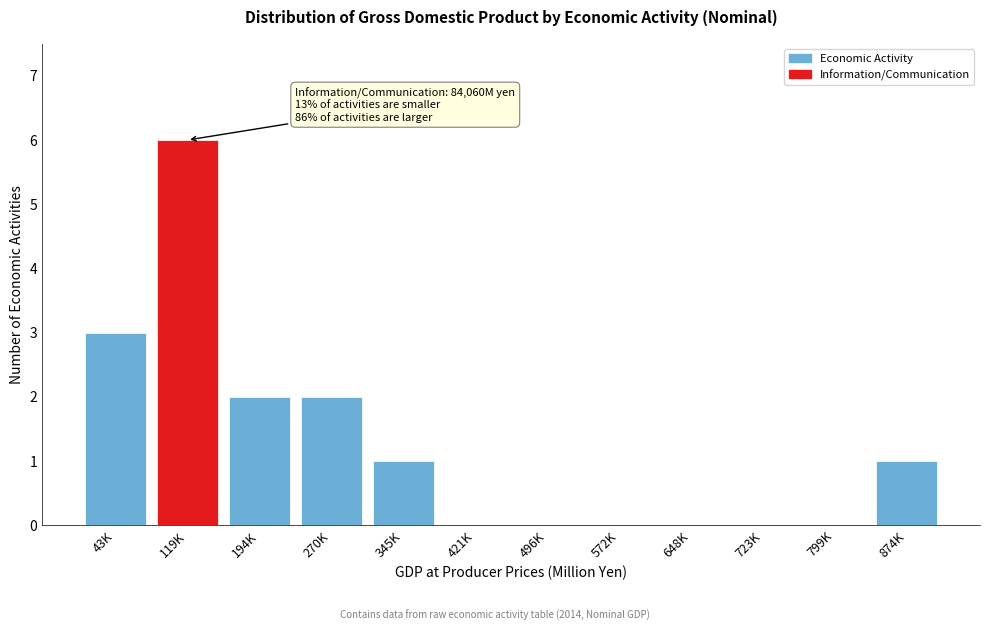

Reading right to left, list all the values displayed in this chart.

874K=1	799K=0	723K=0	648K=0	572K=0	496K=0	421K=0	345K=1	270K=2	194K=2	119K=6	43K=3